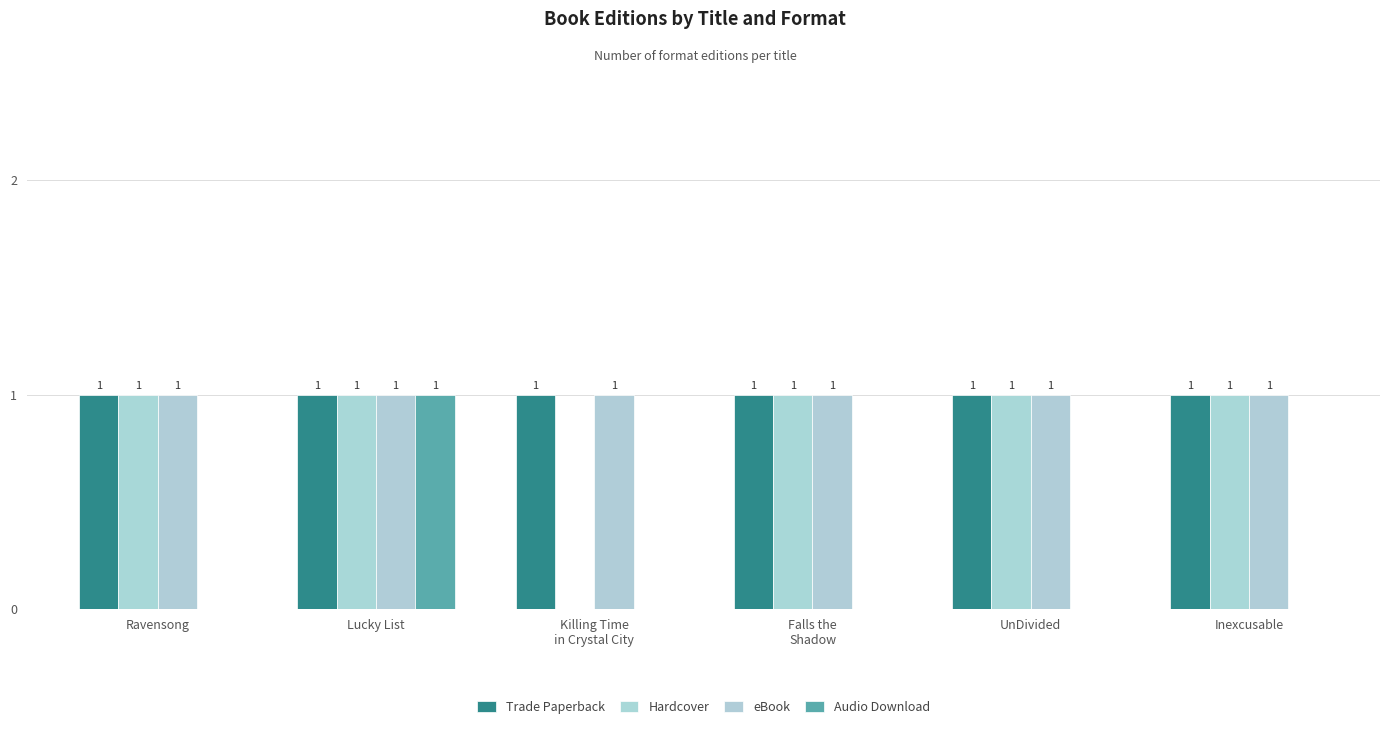

How many data points does each series have?

6